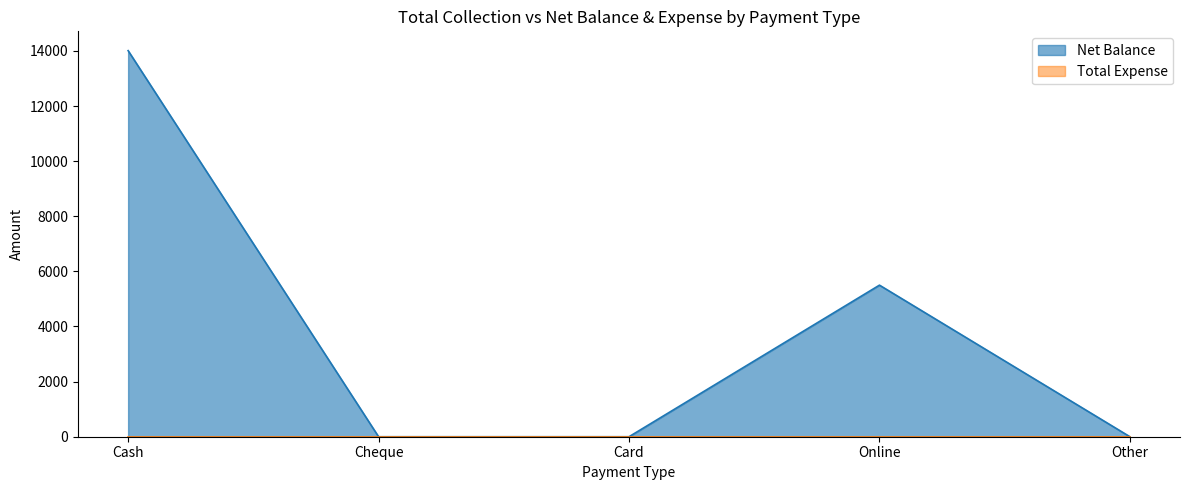

How many lines are shown in the chart?

2